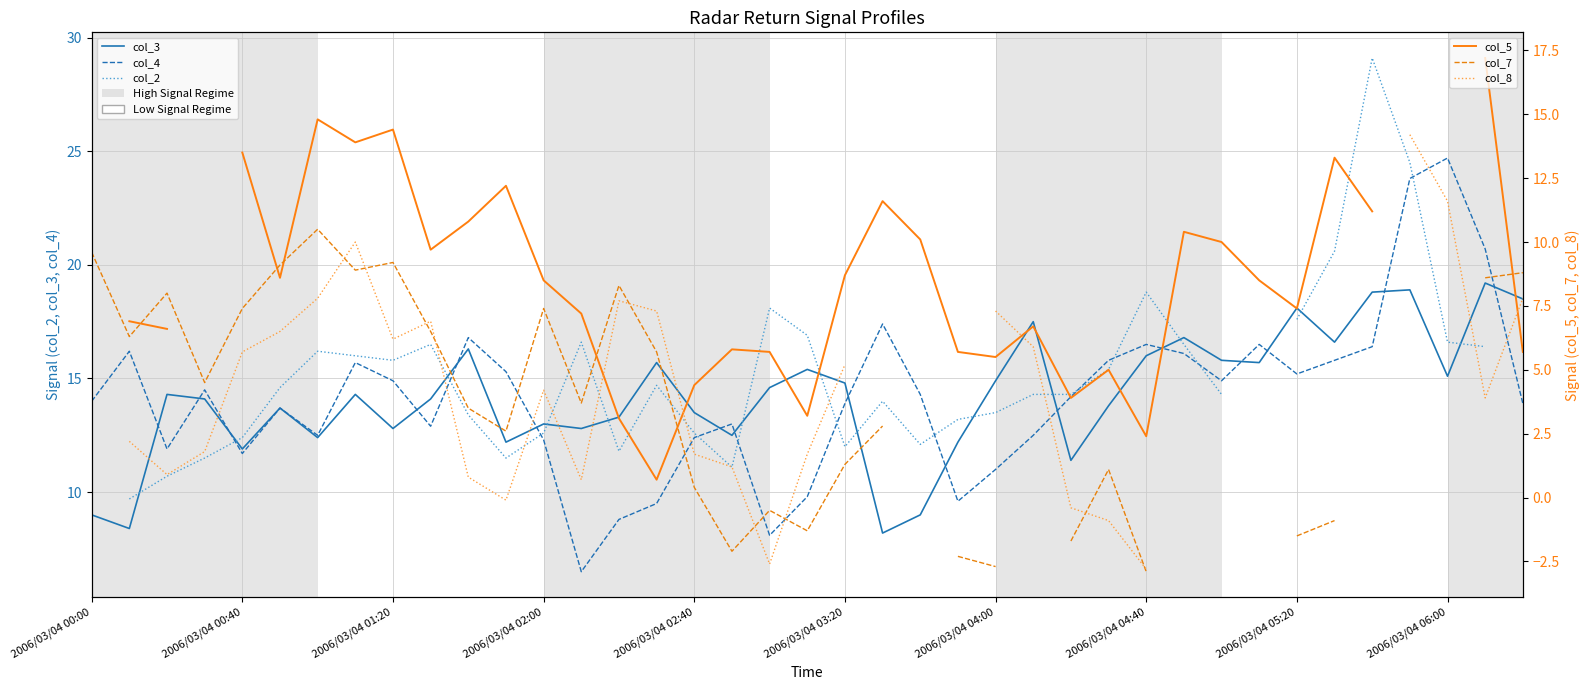

Is it true that col_2 equals 12.4 at 2006/03/04 00:40?

True